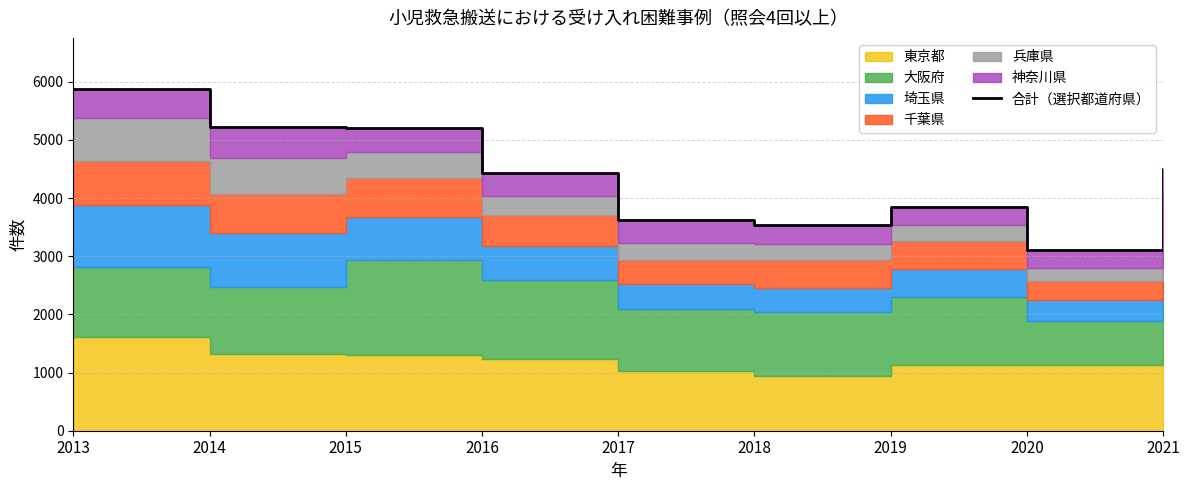

The chart shows a value of 4429 at 2016. True or false?

True